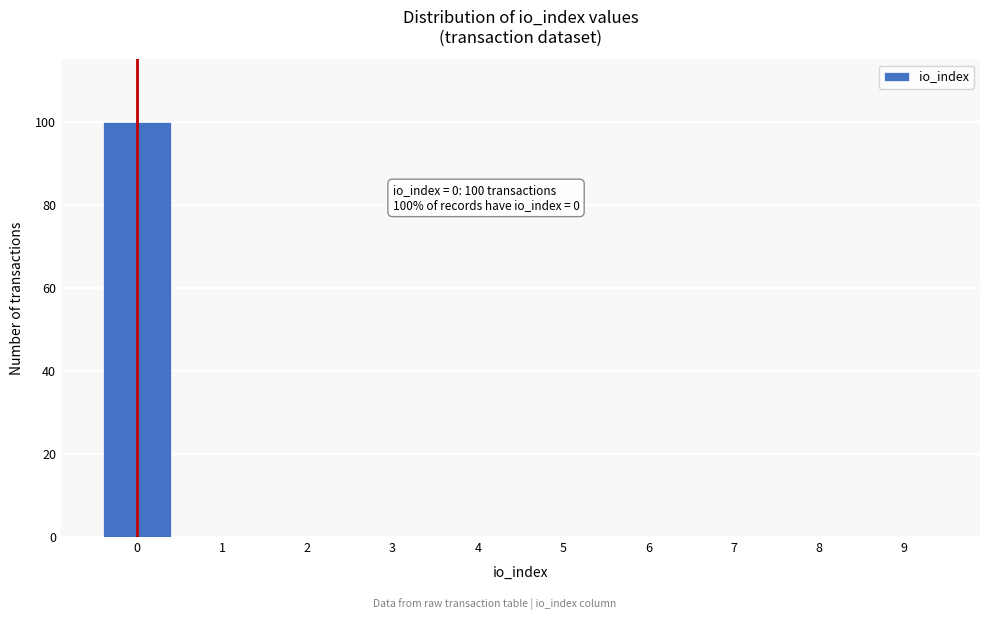

Which range on the x-axis has the tallest bar?

-0.5 to 0.5